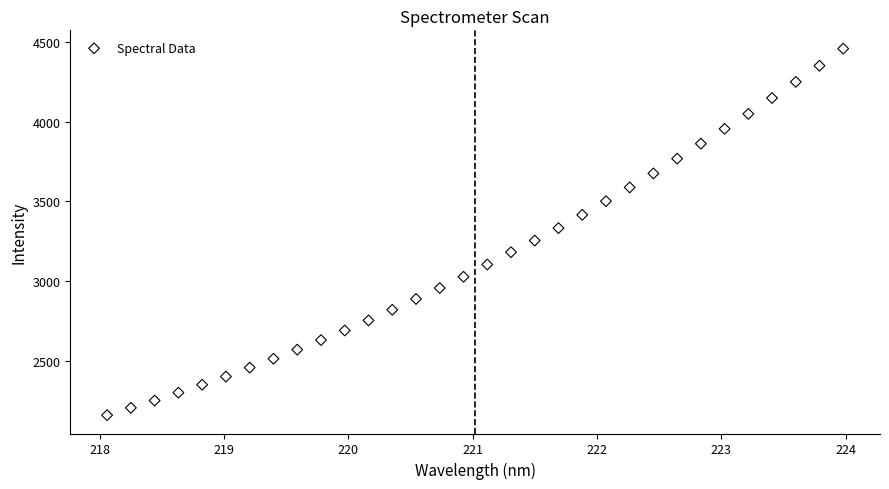

What is the range of X values (max minus min)?

5.9